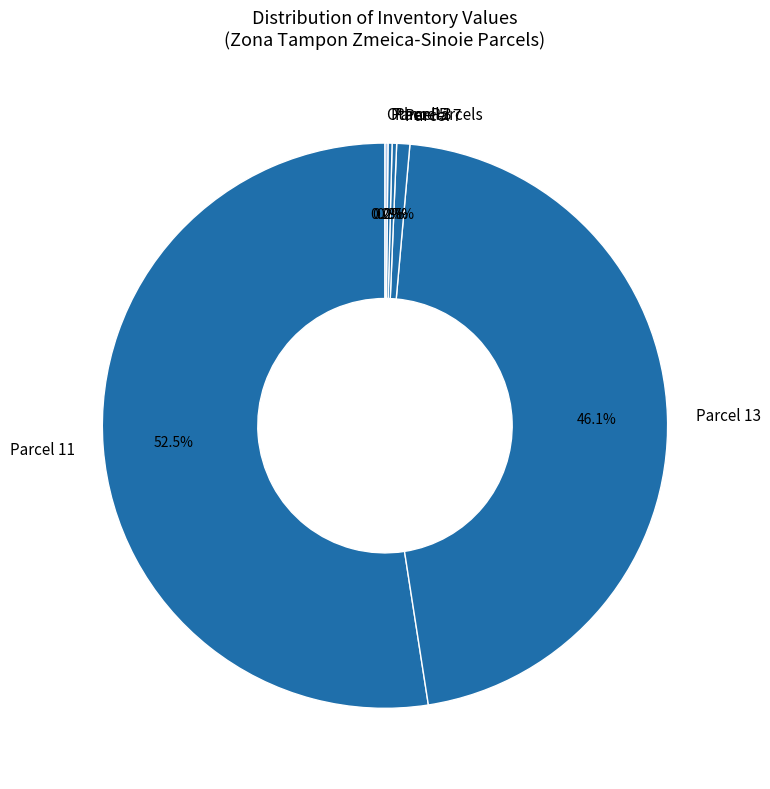

Which category accounts for the majority?

Parcel 11